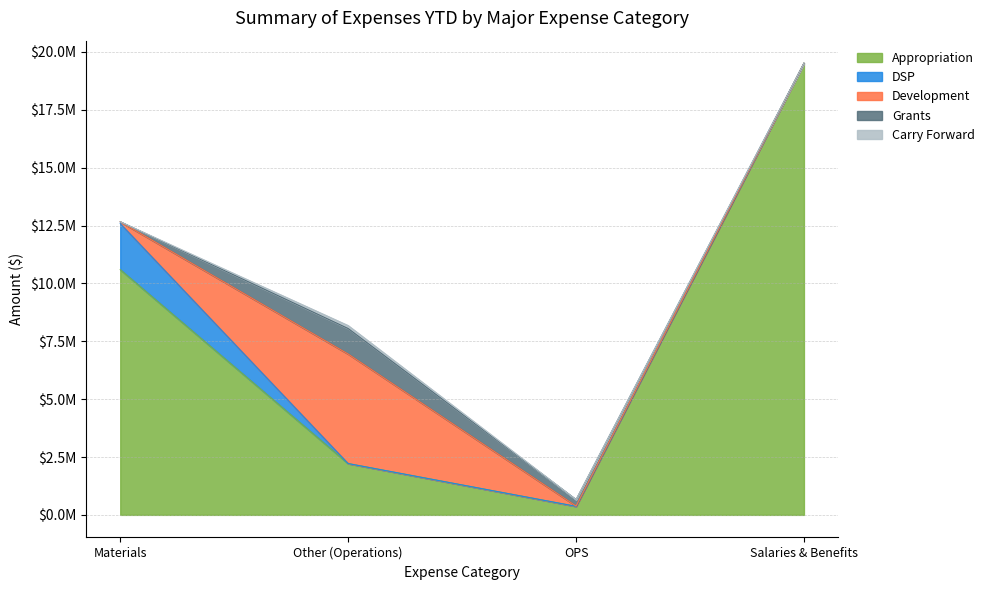

How many lines are shown in the chart?

5